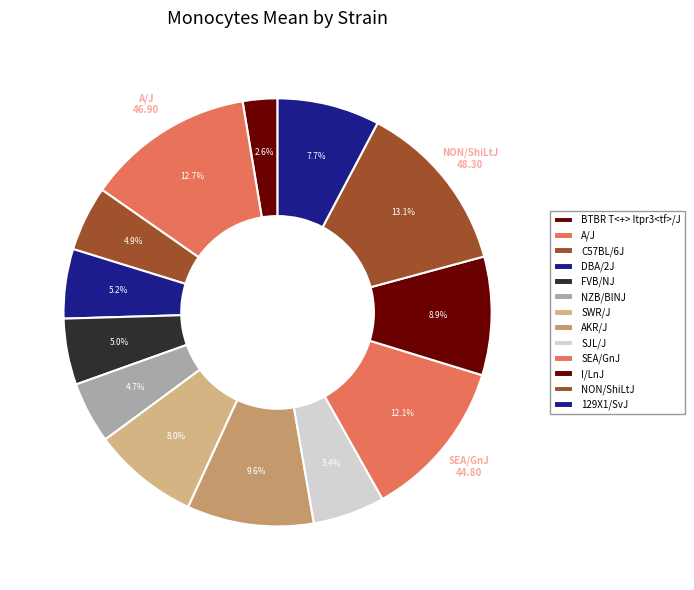

Approximately how many times larger is the value at SJL/J compared to A/J?

0.4